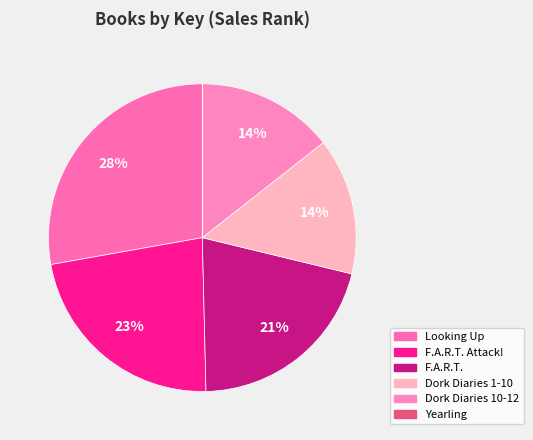

To the nearest percent, what is the difference between the largest and smallest slice percentages?

28%